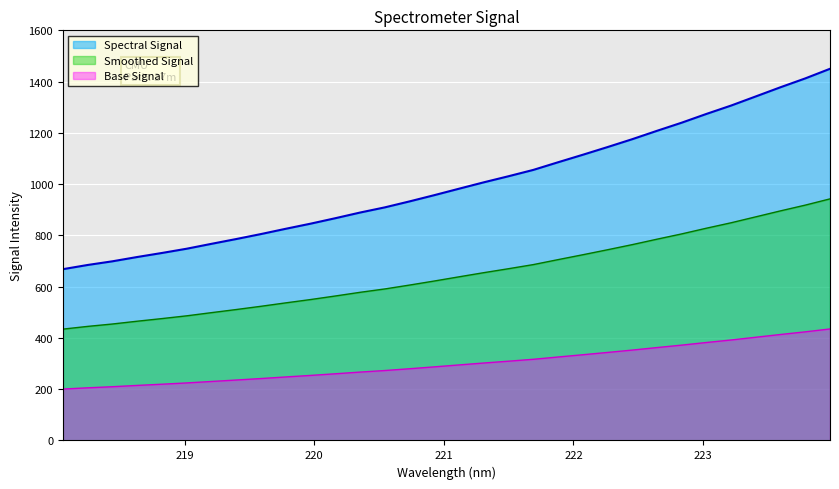

What is the ratio of the value at 220.9264 to the value at 222.0721?

0.9